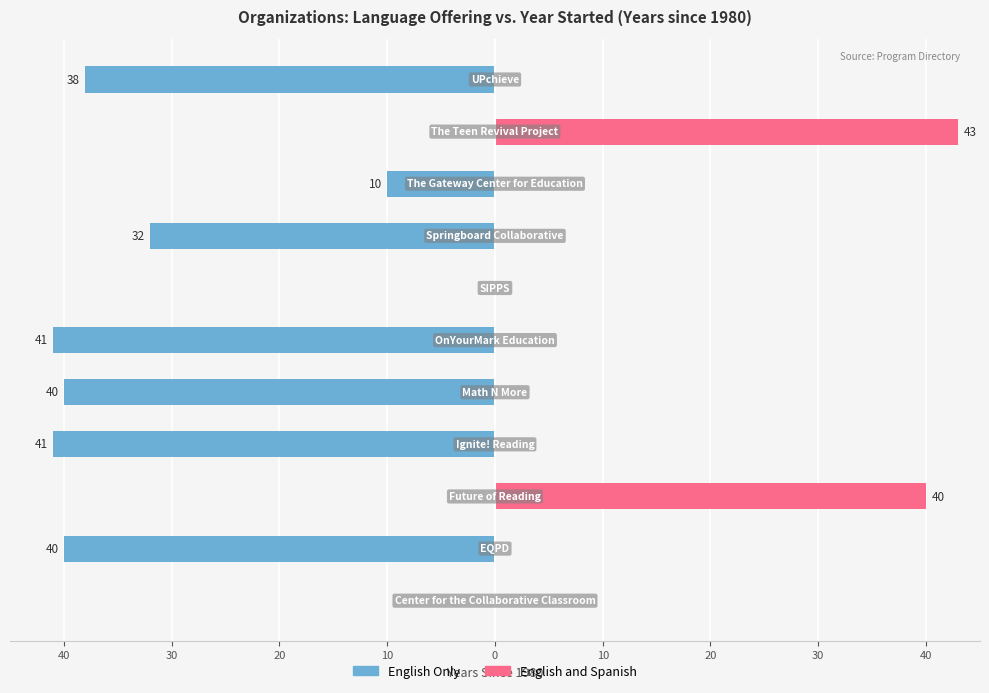

True or false: English Only has a value of -18 at 40.

False